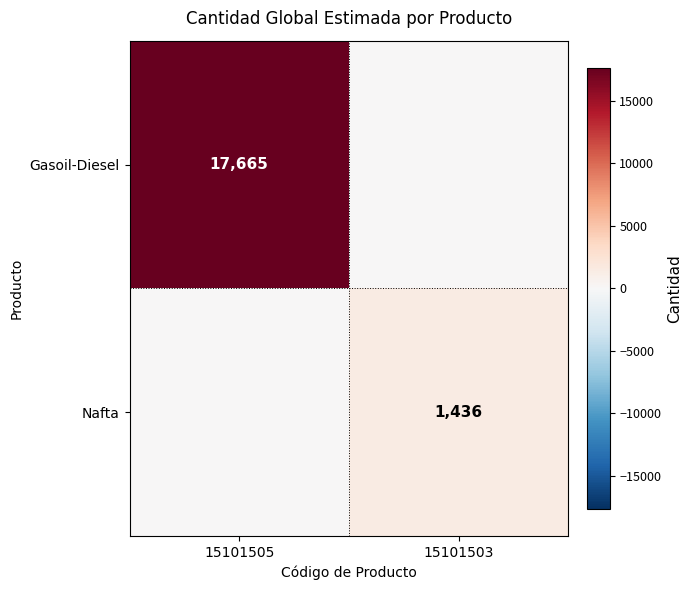

The Gasoil-Diesel series shows 11491 at 15101505. True or false?

False